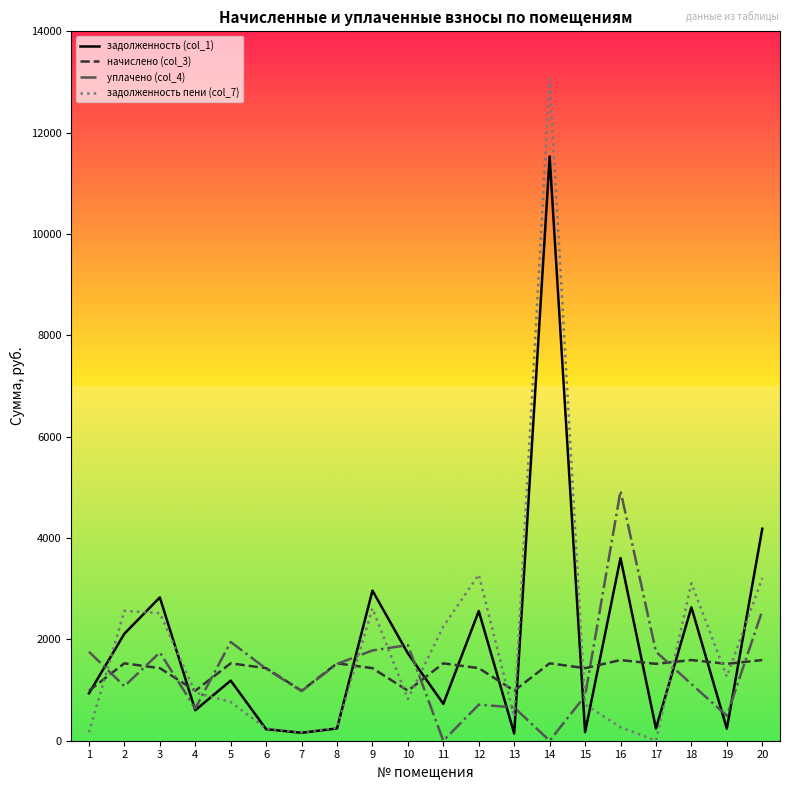

Which series changed the most between 16 and 19?

уплачено (col_4)